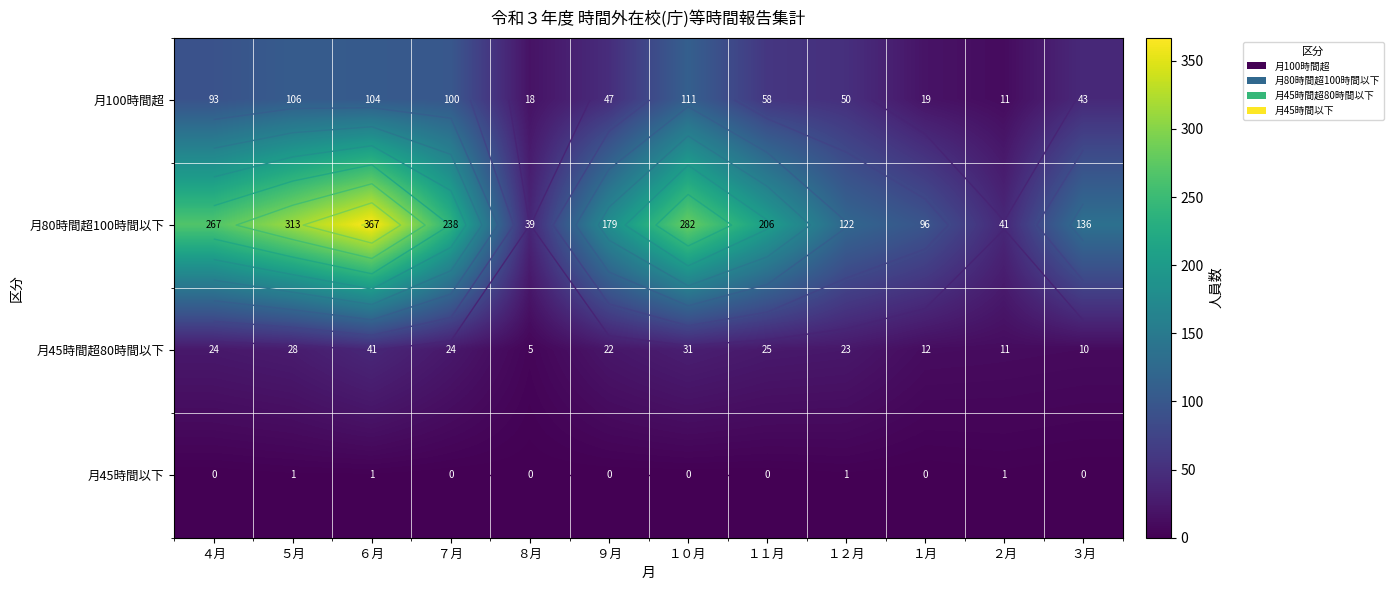

The 月100時間超 series shows 43 at ３月. True or false?

True